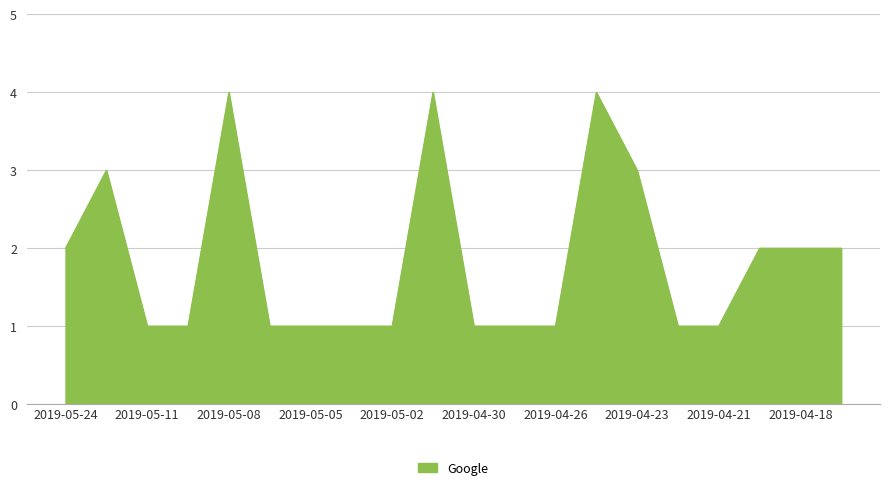

What is the maximum value shown in the chart?

4